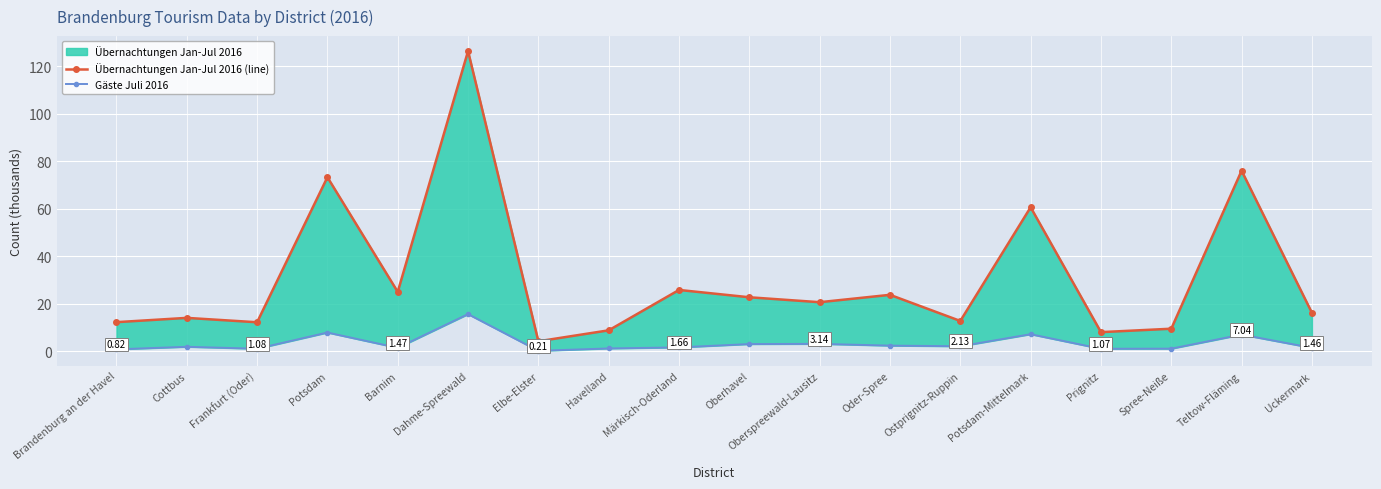

True or false: Übernachtungen Jan-Jul 2016 (line) has more than 0 interior local peaks.

True